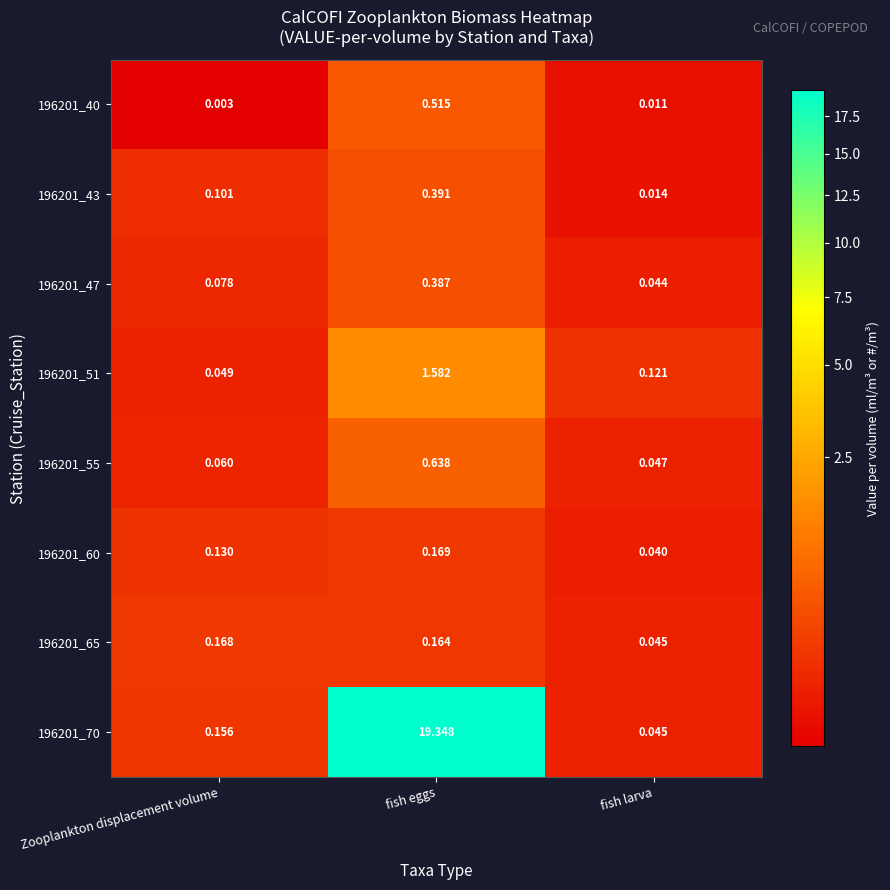

Where is 196201_65 nearest to the value 0?

fish larva